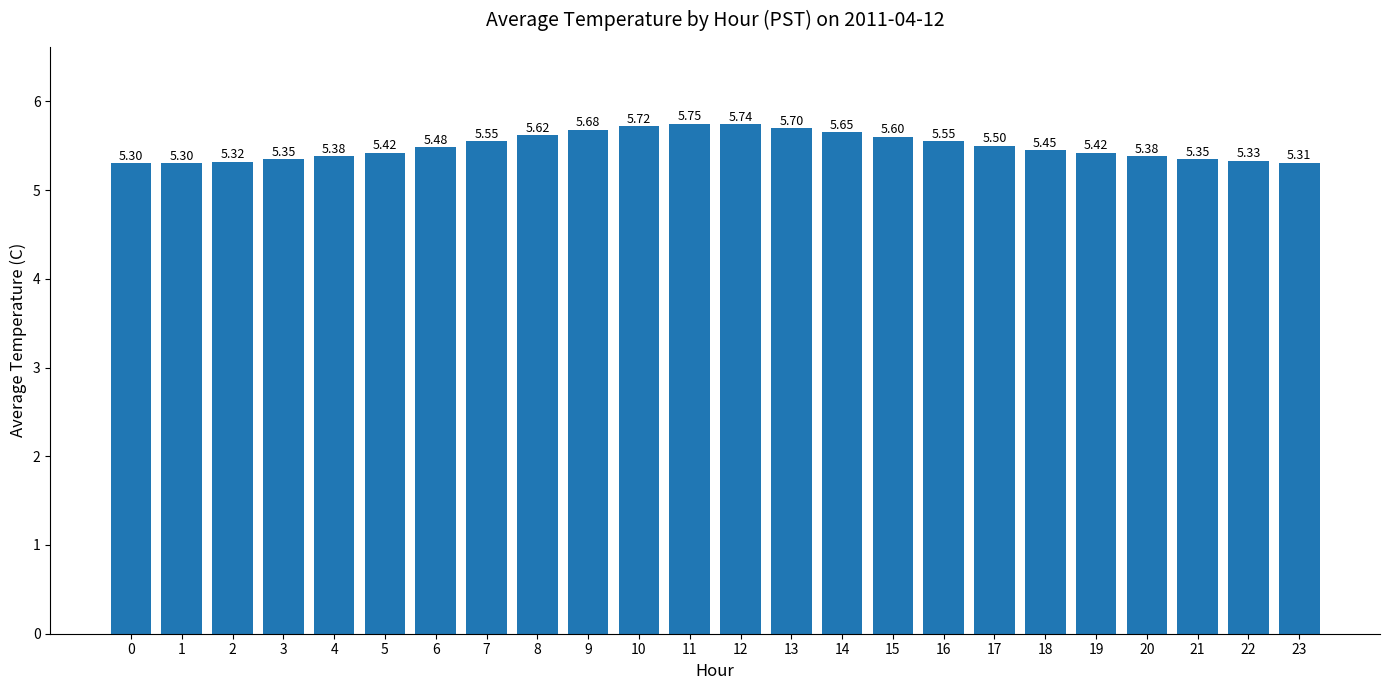

What is the ratio of the value at 13 to the value at 19?

1.1